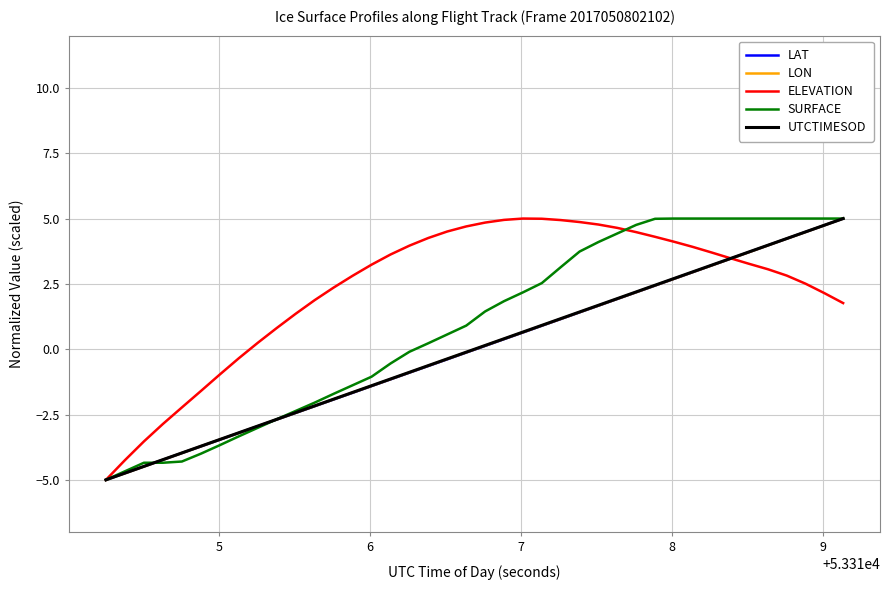

What is the smallest value displayed?

-5.0